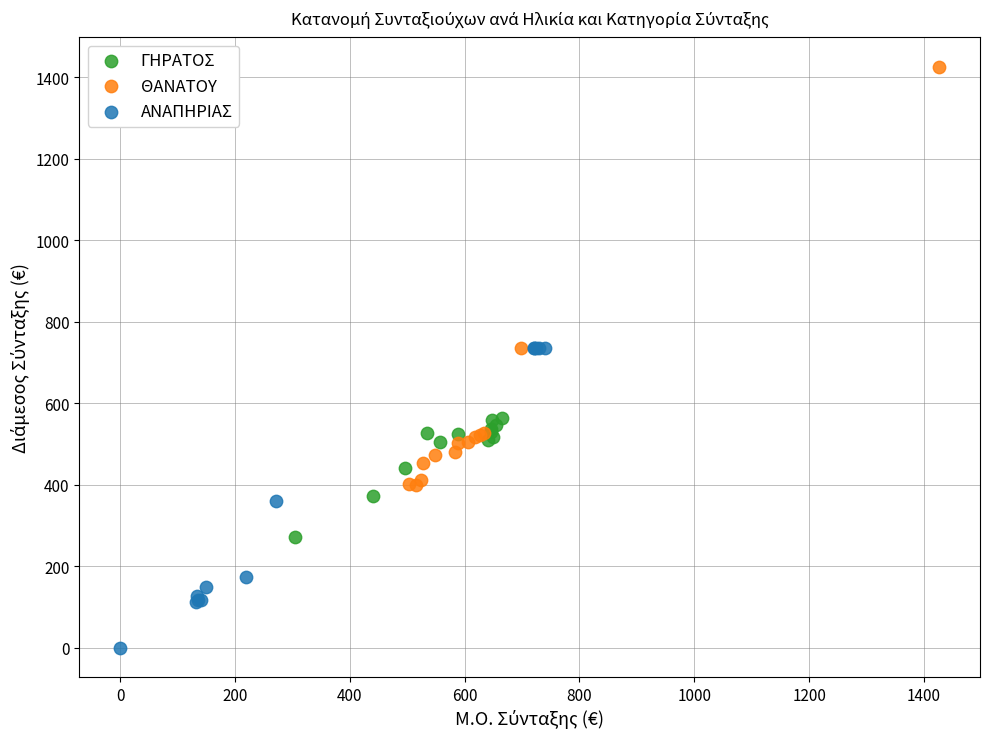

Which series reaches the maximum Y coordinate?

ΘΑΝΑΤΟΥ